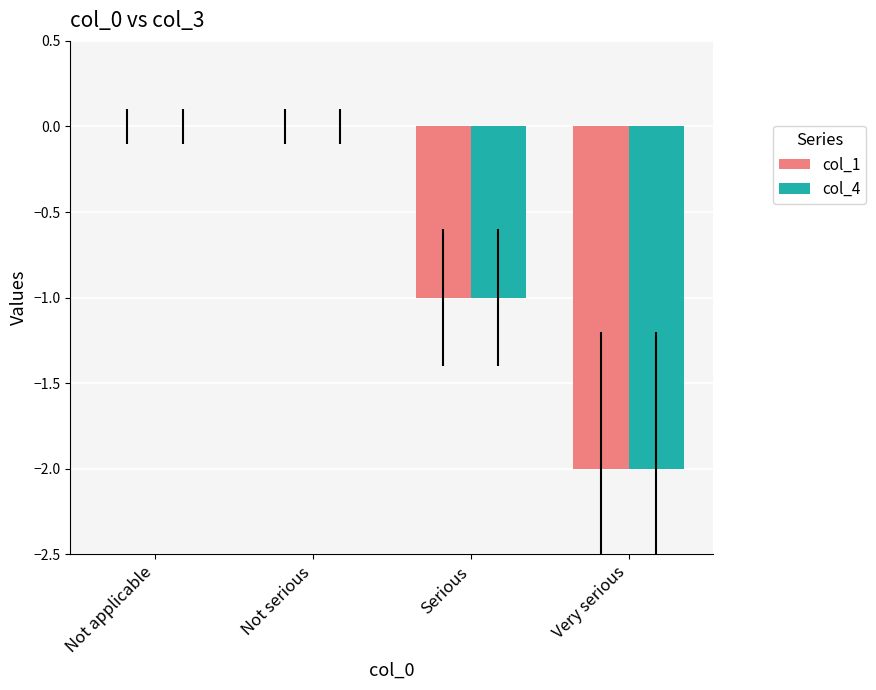

The value of col_1 at Not applicable is -1. True or false?

False